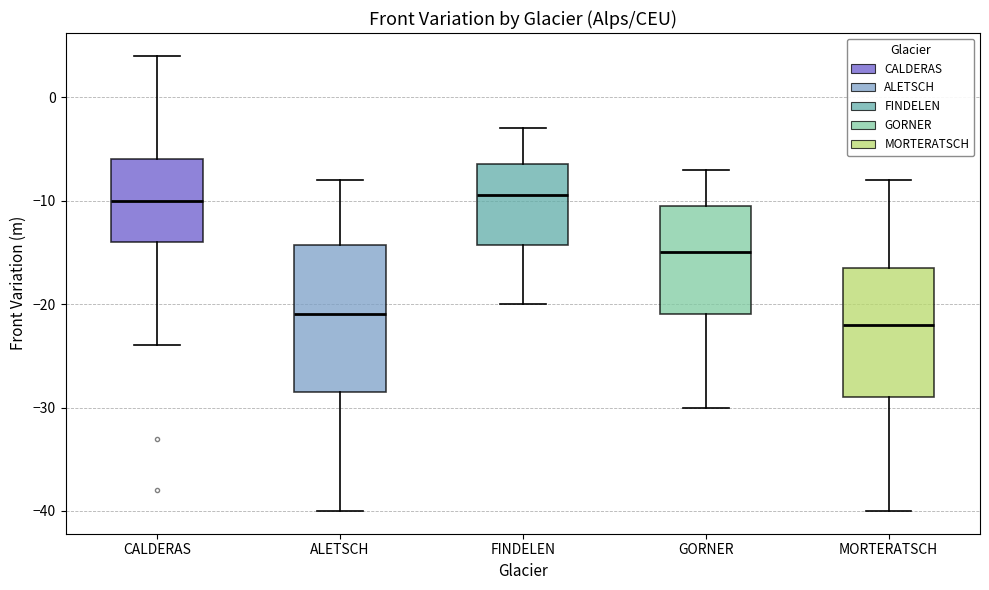

Reading left to right, transcribe this box plot: for each box, give where its median line is, the range the box spans, and where its two whiskers end, as read against the y-axis. The values are not printed on the chart, so give them approximately, as read against the axis.

CALDERAS: median -10, box -14 to -6, whiskers -24 to 4
ALETSCH: median -21, box -28 to -14, whiskers -40 to -8
FINDELEN: median -9, box -14 to -6, whiskers -20 to -3
GORNER: median -15, box -21 to -10, whiskers -30 to -7
MORTERATSCH: median -22, box -29 to -16, whiskers -40 to -8